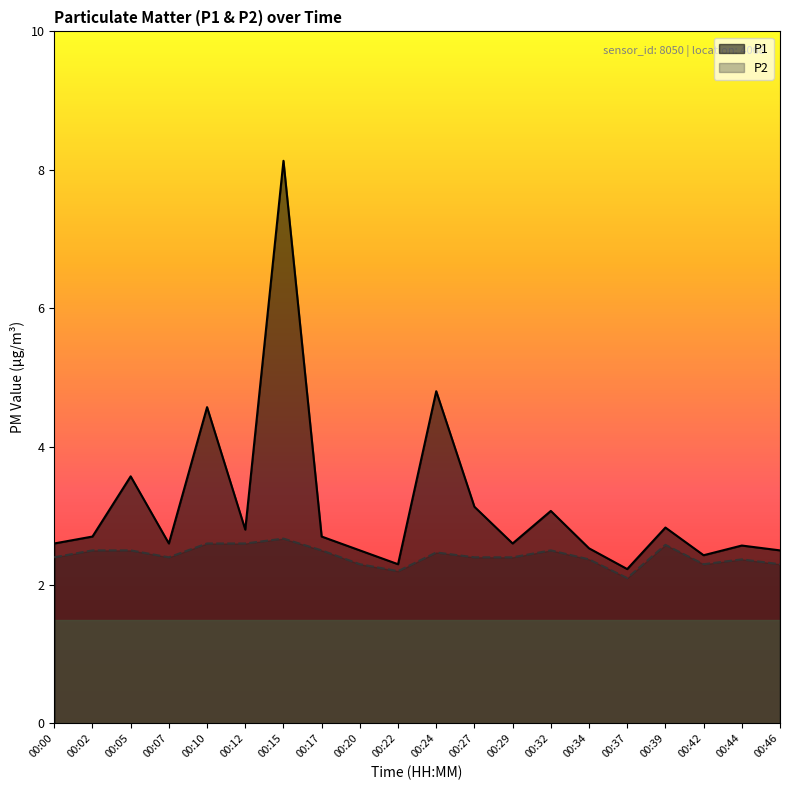

List the series in order of their overall mean, highest first.

P1, P2